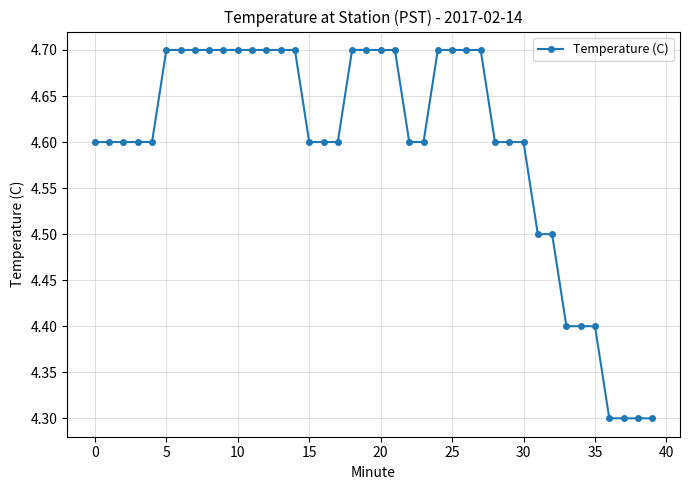

What is the value of the 39th point from the left?

4.3